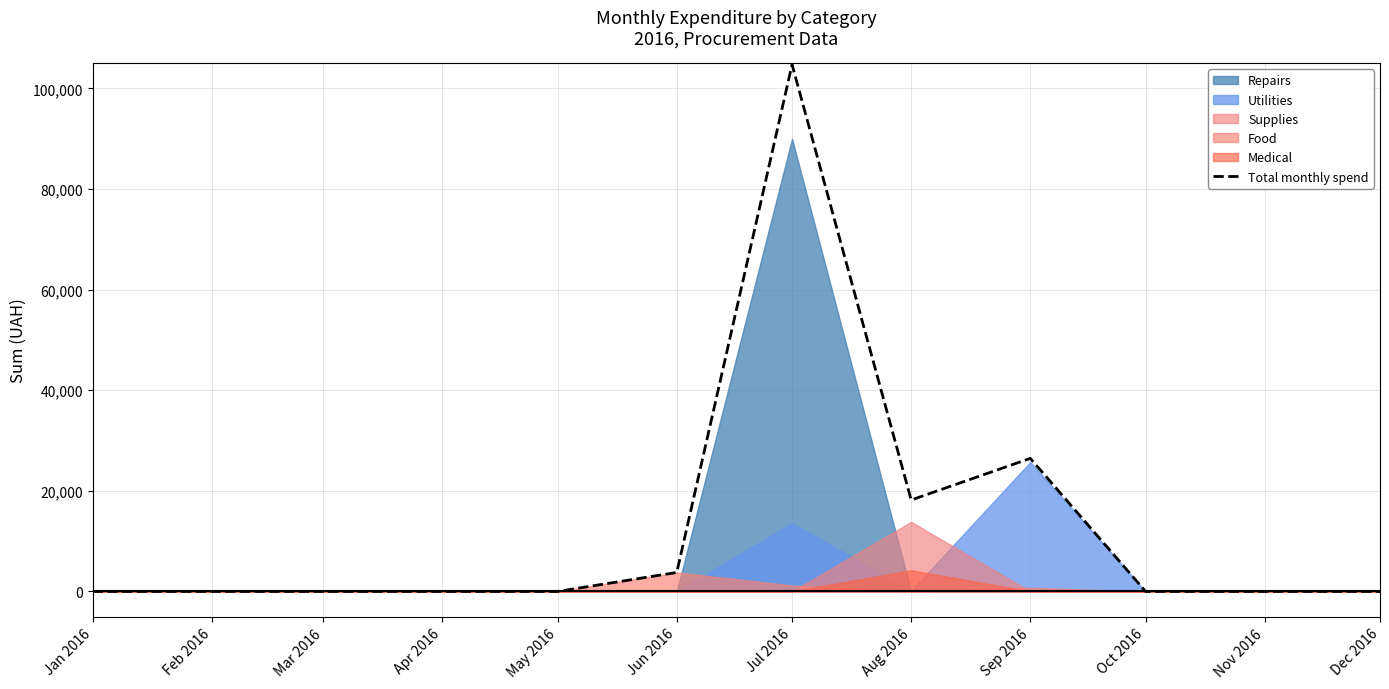

What is the difference between the maximum and second lowest values?

104739.6